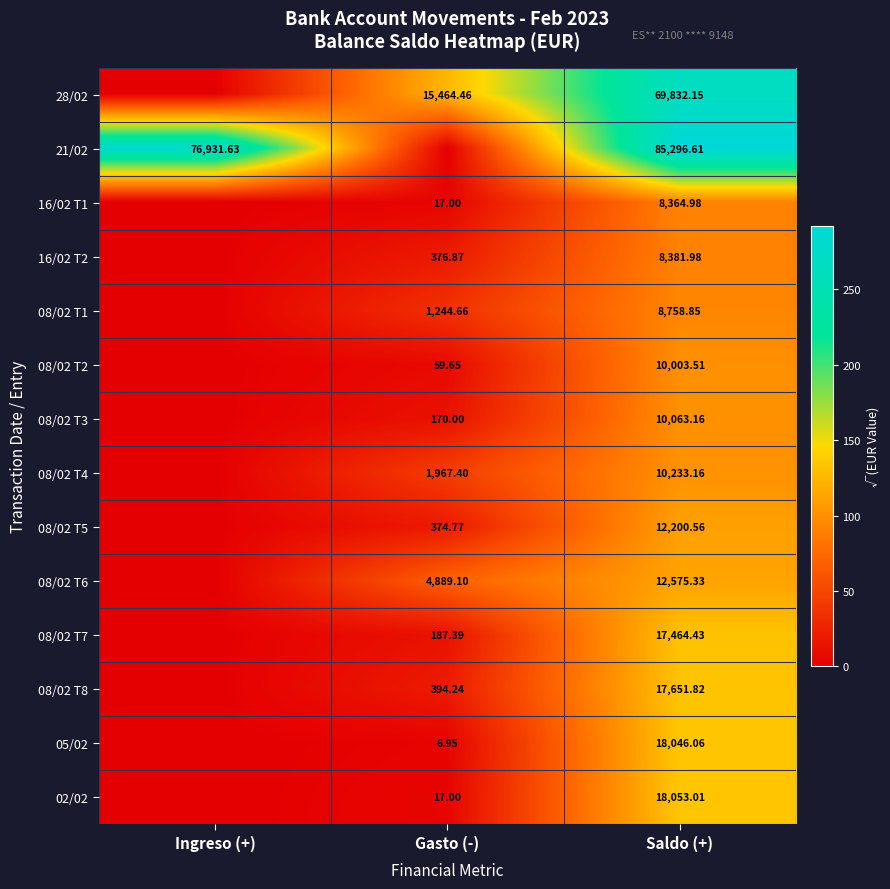

Is the value of 16/02 T2 at Gasto (-) greater than the value of 08/02 T1 at Saldo (+)?

No